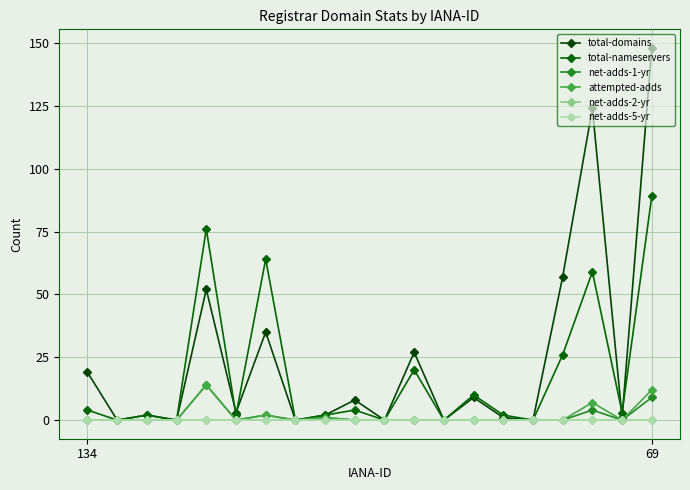

What is the label of the 17th point from the right?

3